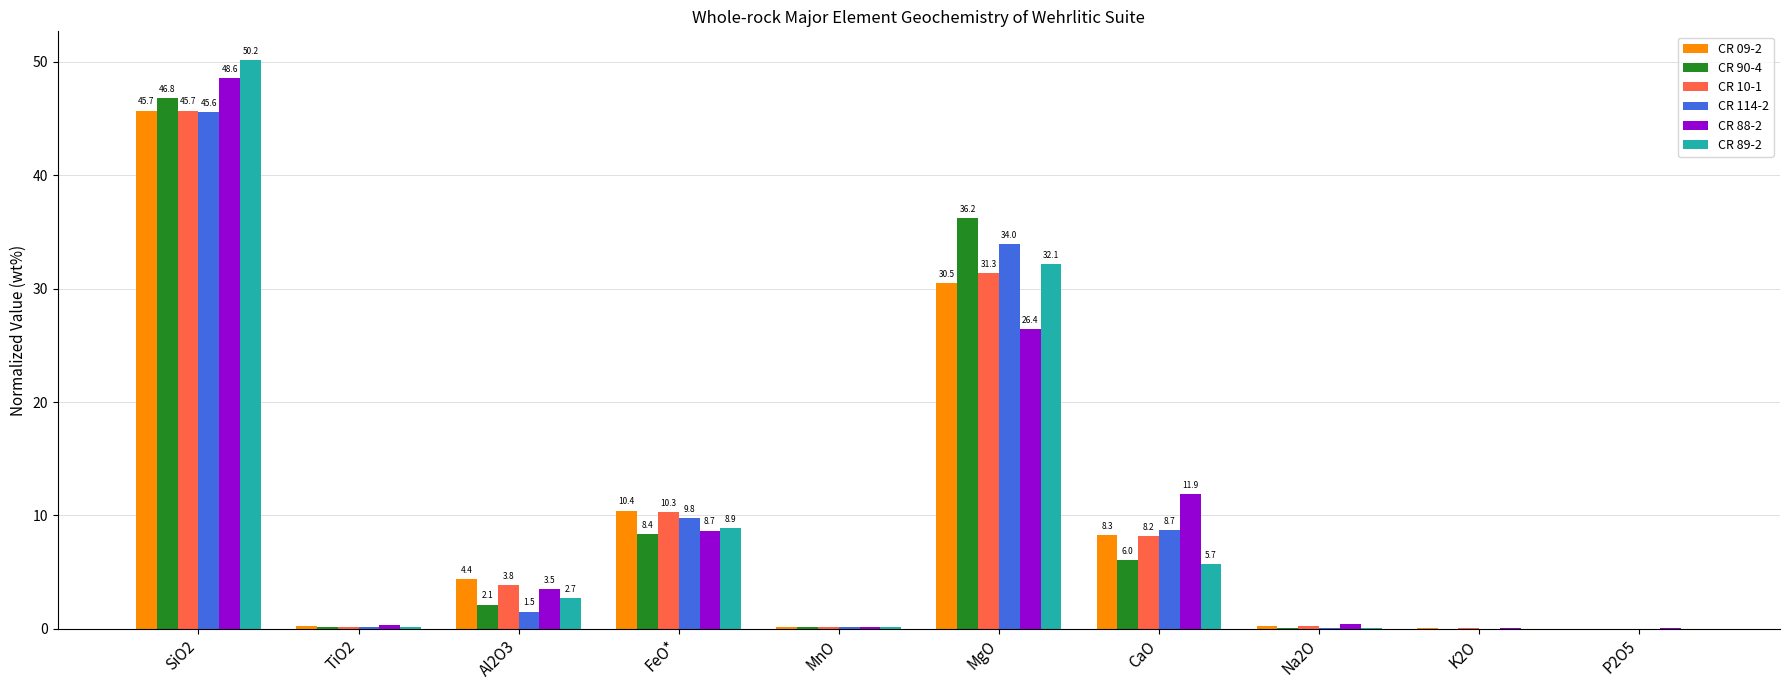

What is the sum of all CR 09-2 values?

100.0